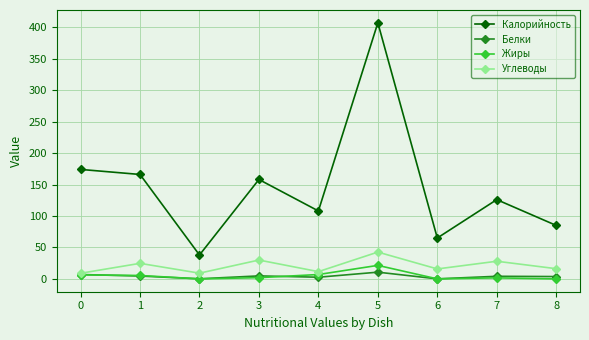

Where does the Углеводы series first go above 16?

1